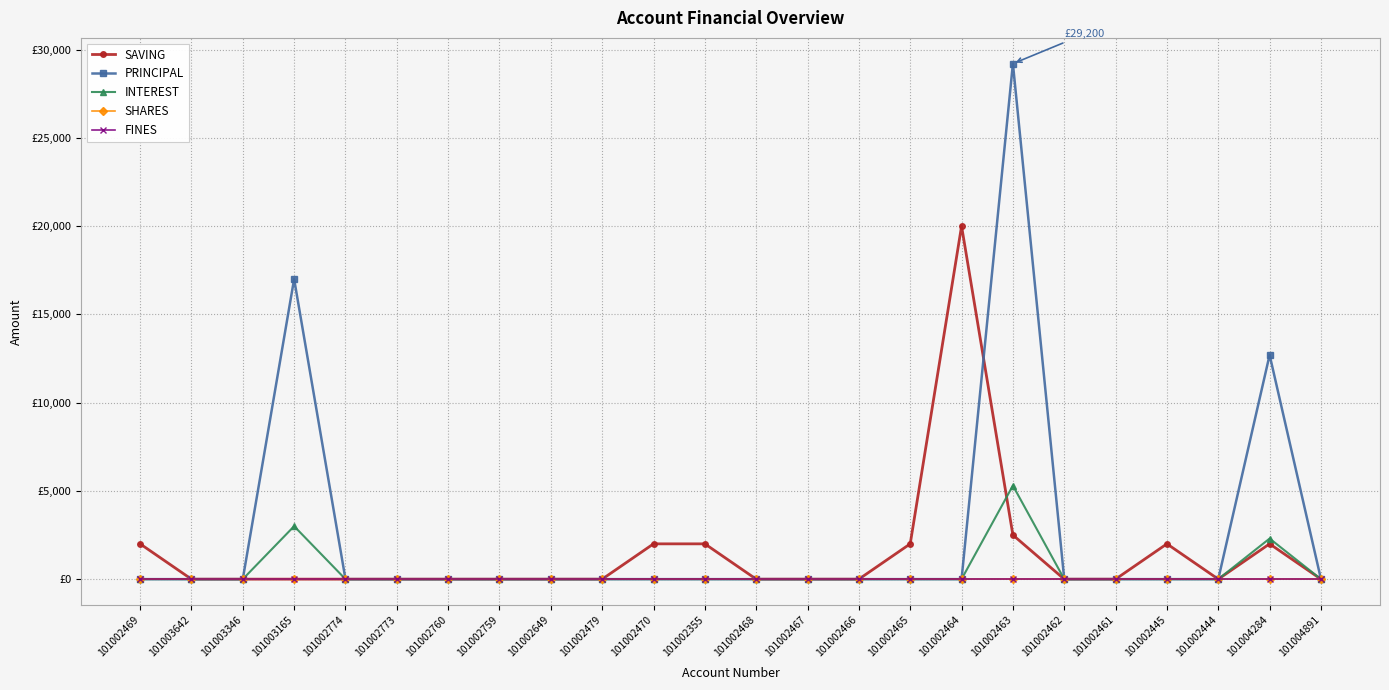

Does the chart have visible grid lines?

Yes